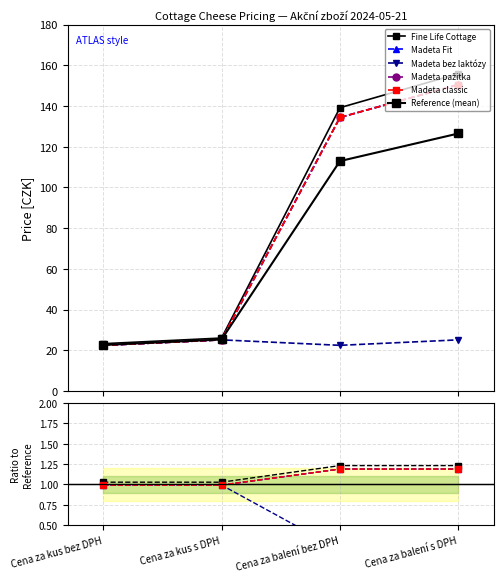

What is the difference between the maximum and second lowest values in the Madeta Fit series?

0.2